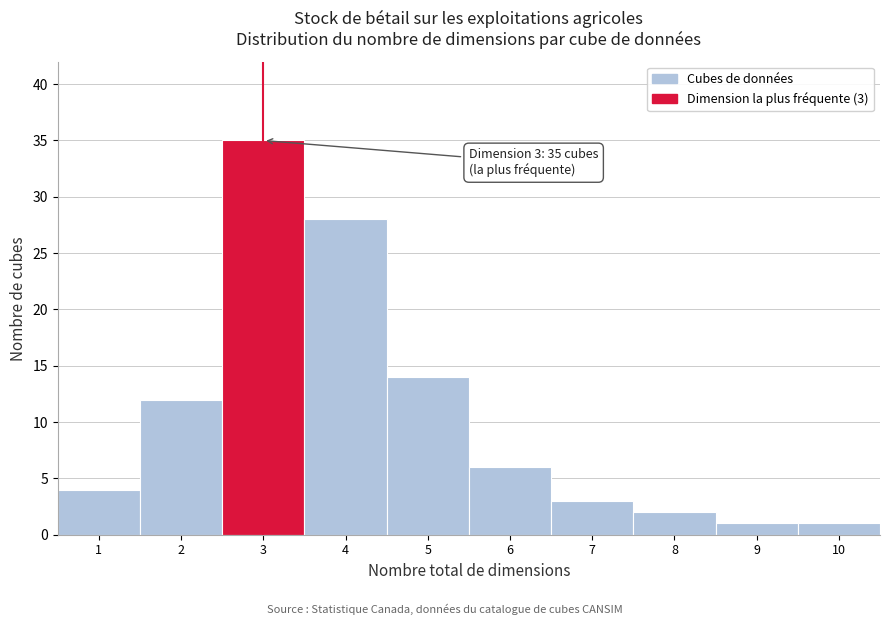

Over which range of the x-axis is the bar tallest?

2.5 to 3.5